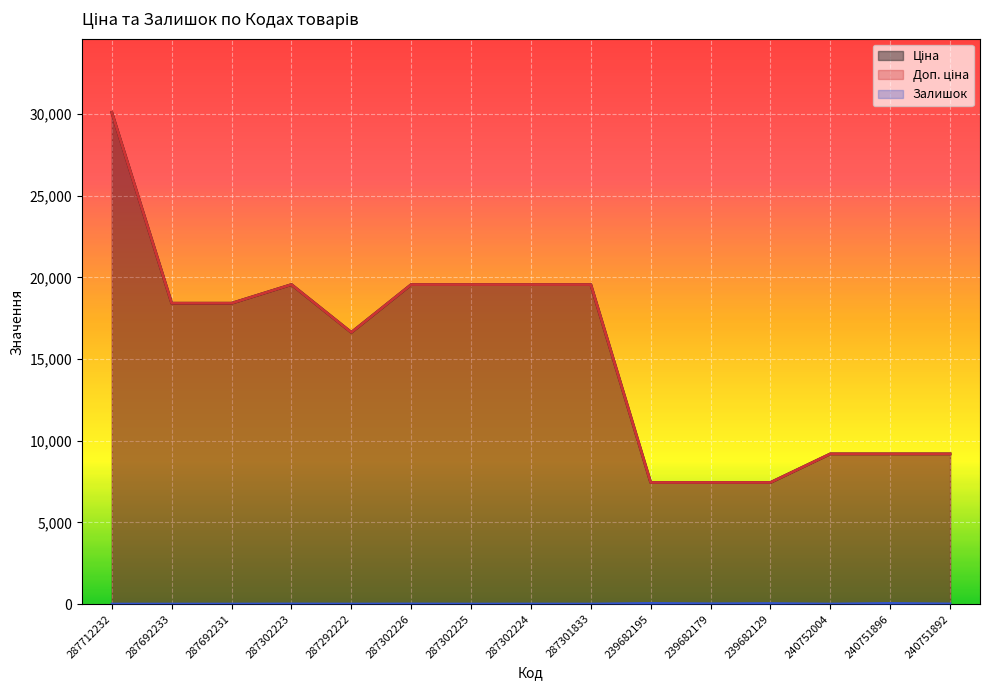

What is the maximum value for Ціна?

30102.8